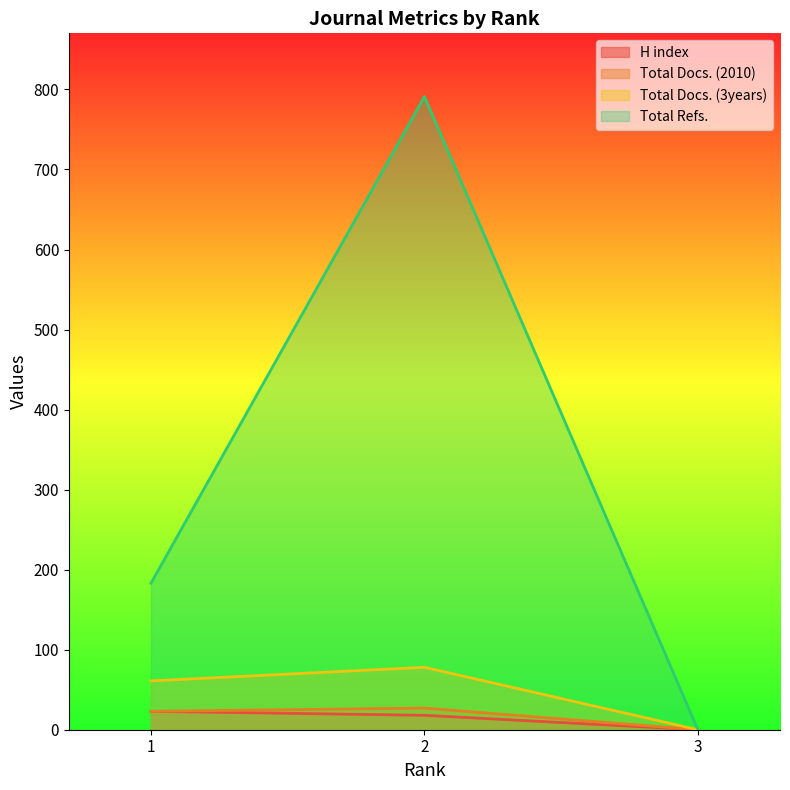

How many data points in H index are less than 18?

1